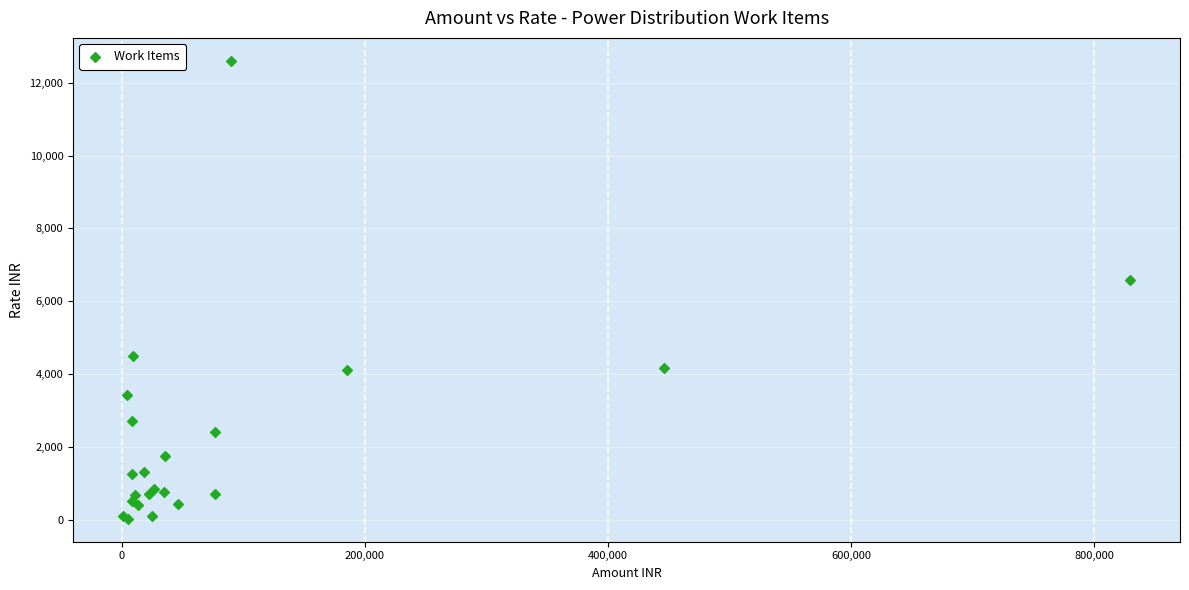

What Y value in the scatter plot is closest to 6316?

6579.0